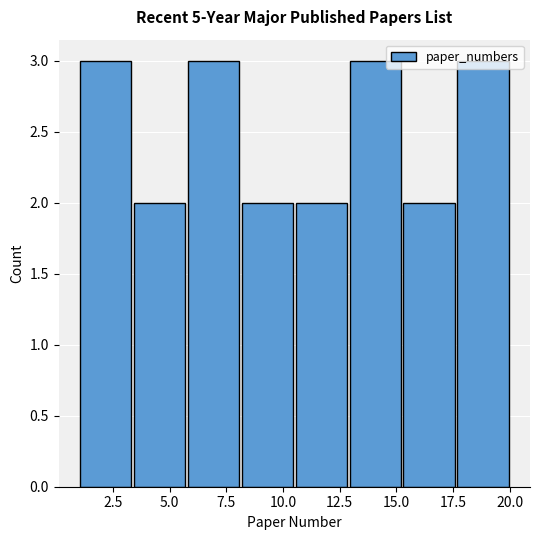

How tall is the bar that spans 6.0 to 8.0 on the x-axis? Neither the bar edges nor the heights are printed on the chart, so give them approximately, as read against the axes.

3